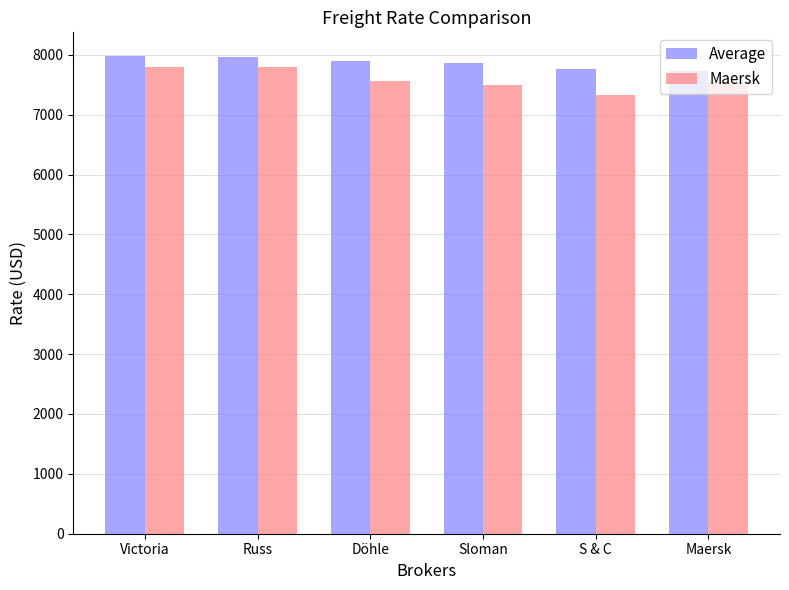

How many categories are shown in the chart?

6